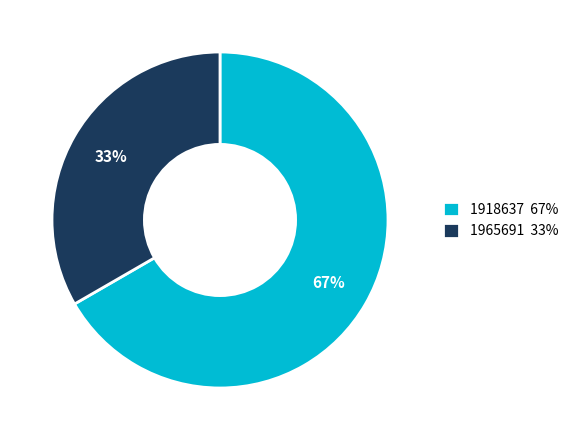

How many slices are in this pie chart?

2